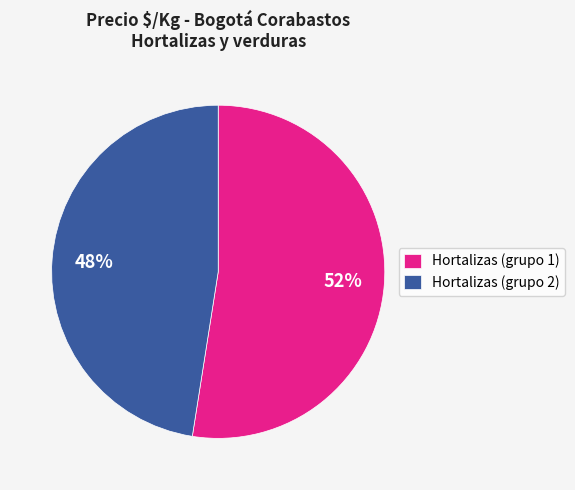

Rank the categories by value from highest to lowest.

Hortalizas (grupo 1), Hortalizas (grupo 2)